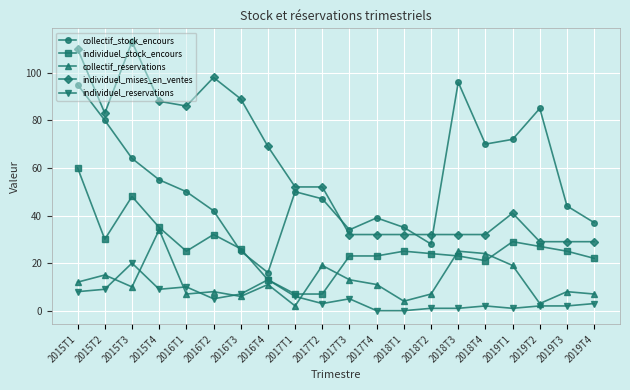

In collectif_reservations, how many points are lower than both neighbors (excluding endpoints)?

6